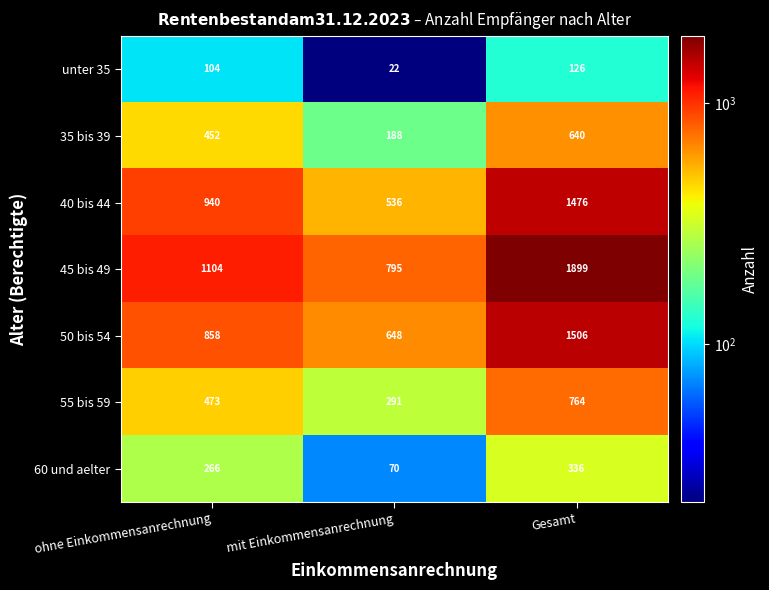

What is the sum of the 60 und aelter values at ohne Einkommensanrechnung and mit Einkommensanrechnung?

336